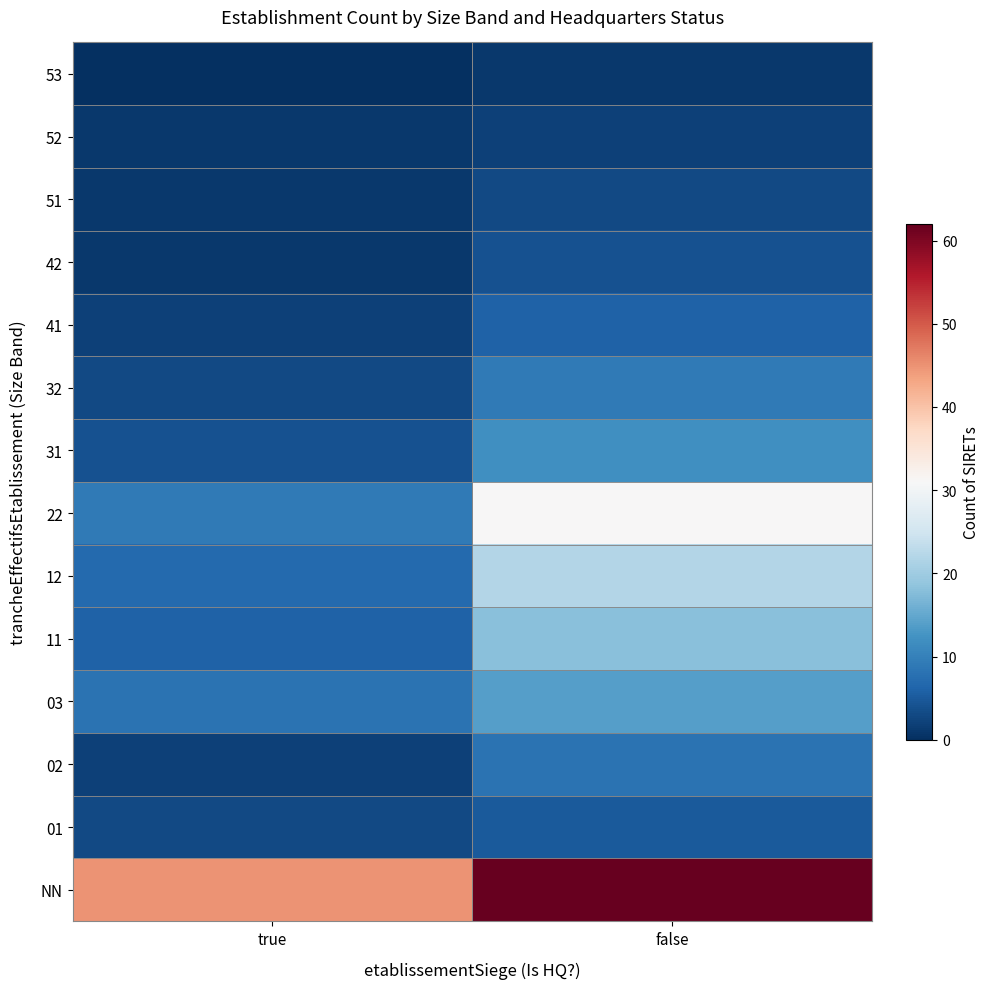

Reading right to left, list all the values displayed in this chart.

NN: false=62	true=45
01: false=5	true=3
02: false=8	true=2
03: false=14	true=8
11: false=18	true=6
12: false=22	true=7
22: false=31	true=9
31: false=12	true=4
32: false=9	true=3
41: false=6	true=2
42: false=4	true=1
51: false=3	true=1
52: false=2	true=1
53: false=1	true=0